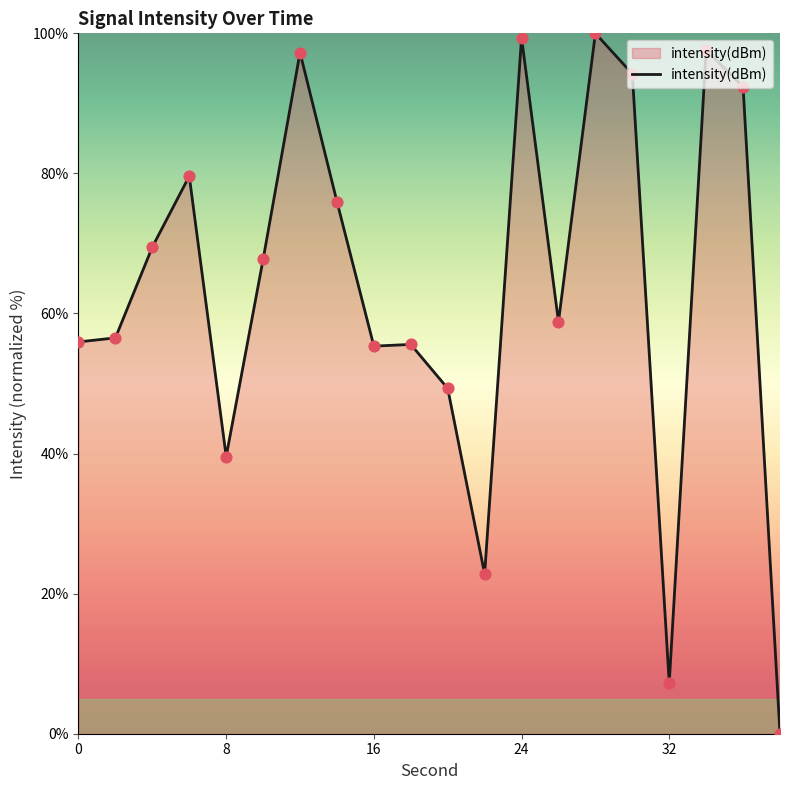

What is the maximum value shown in the chart?

100.0